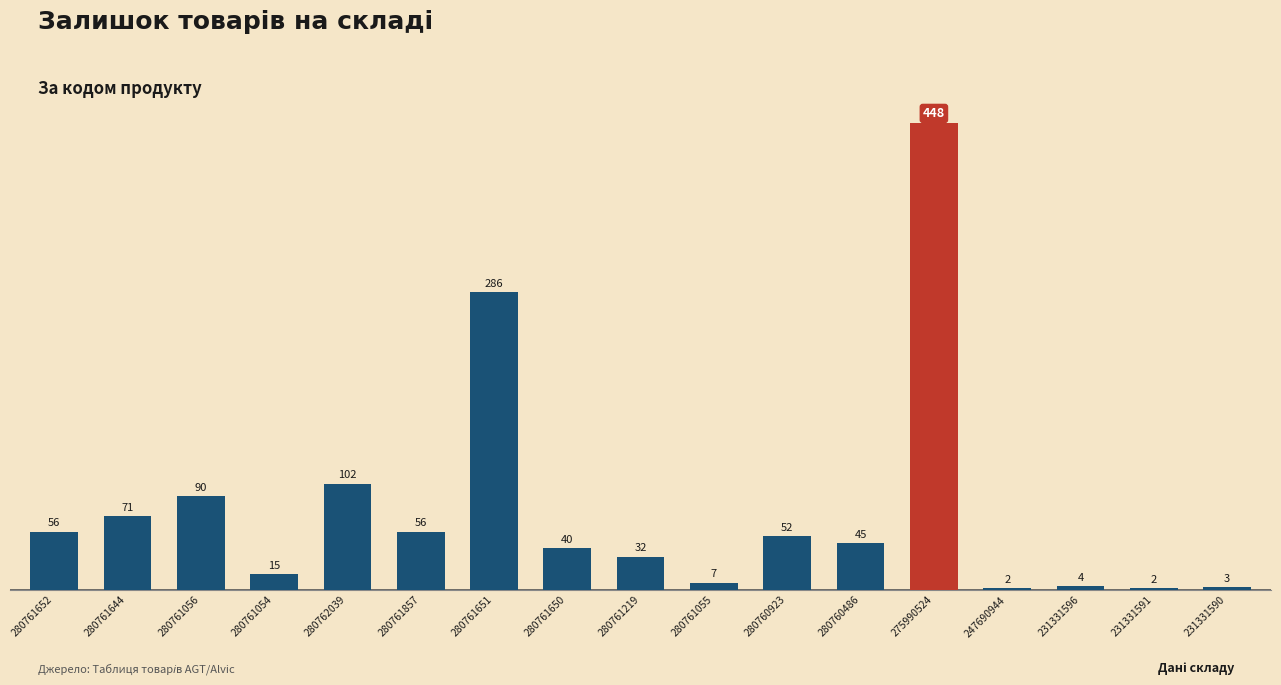

What is the value of the 2nd bar from the left?

71